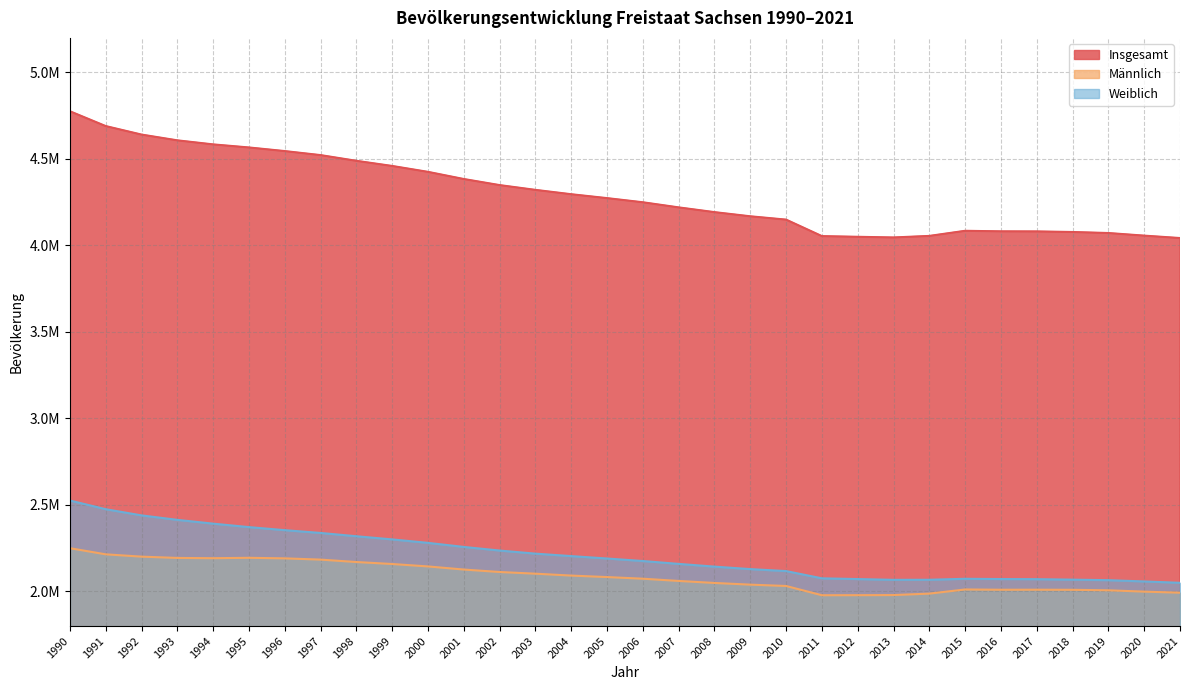

Which label corresponds to the largest value in the chart?

1990